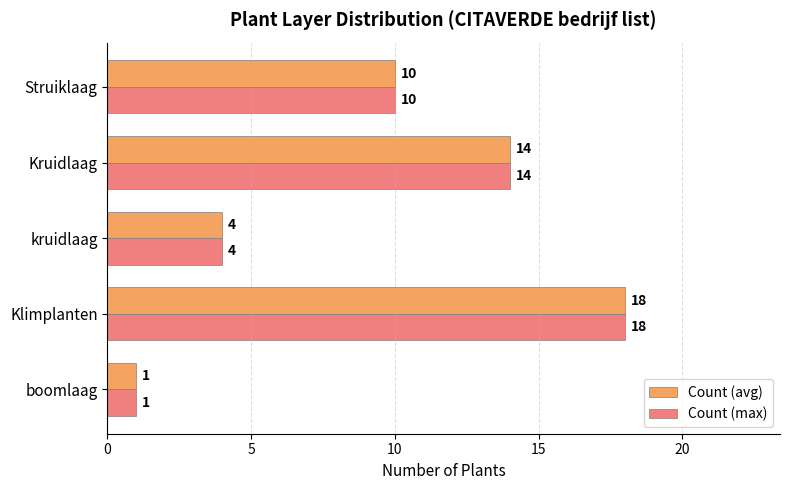

Which category has the lowest value in the Count (max) series?

boomlaag